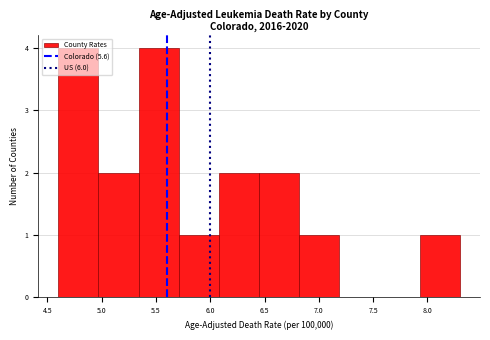

How tall is the bar that spans 5.34 to 5.71 on the x-axis? Neither the bar edges nor the heights are printed on the chart, so give them approximately, as read against the axes.

4